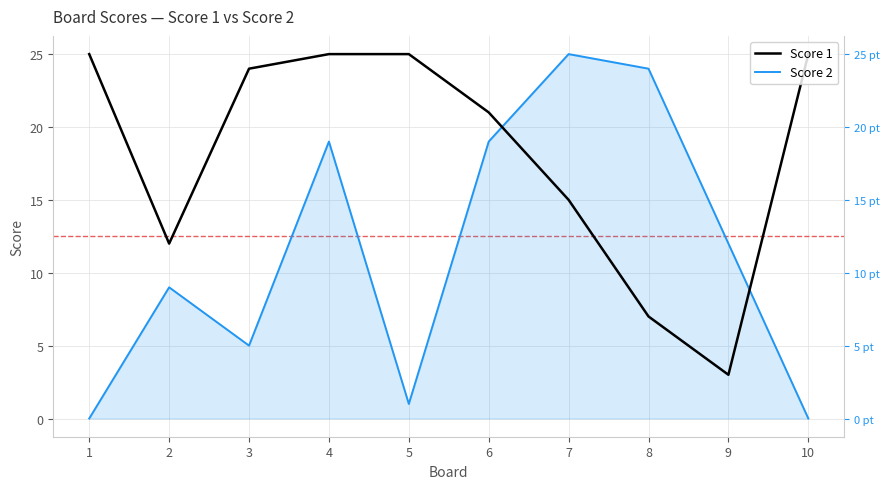

At which category is the sum across all series the highest?

4